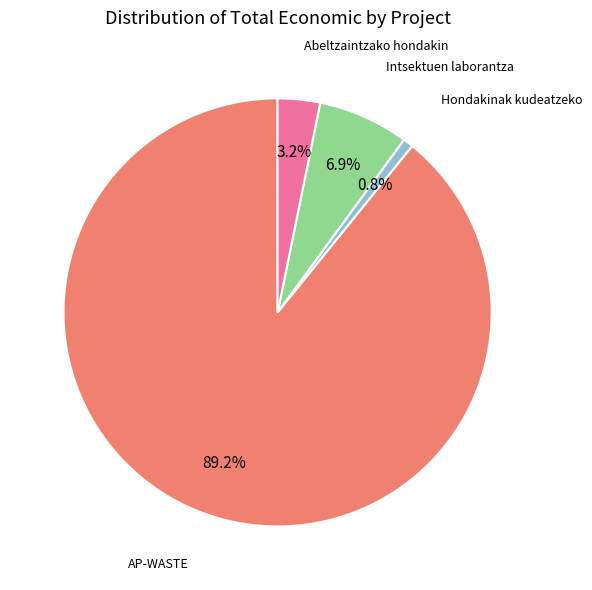

Is there any slice that represents more than half of the pie?

Yes